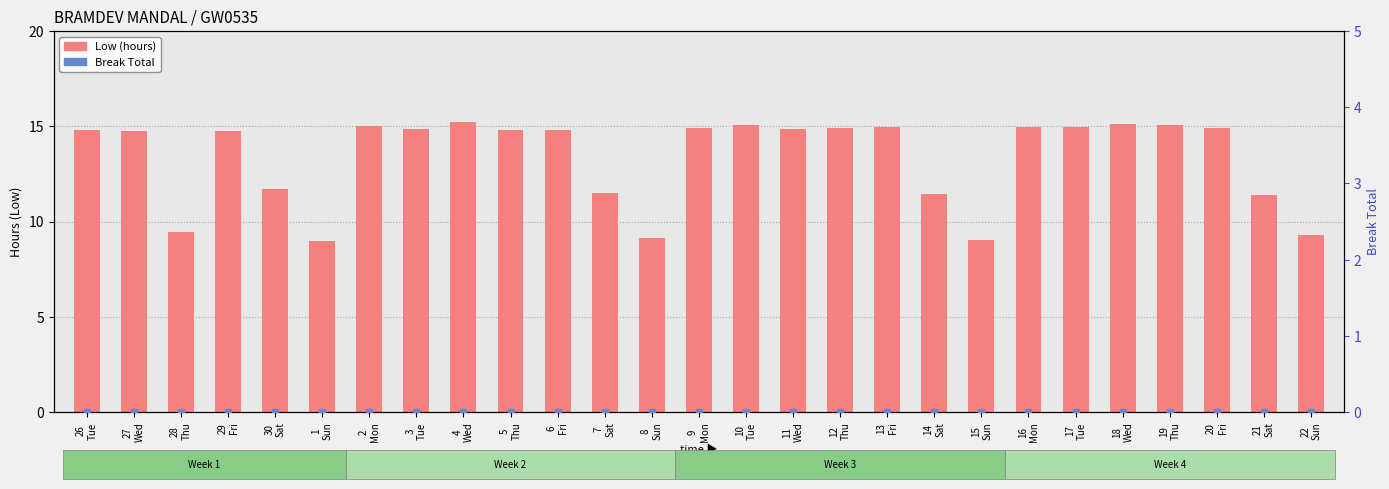

At how many categories does at least one series exceed 9?

26